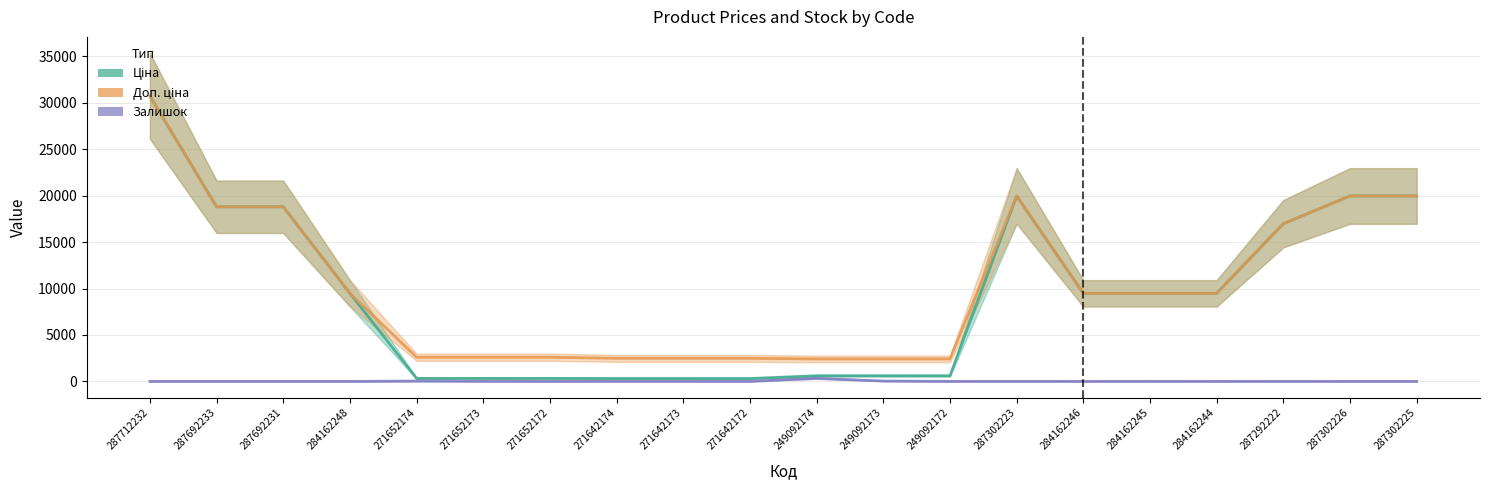

True or false: Доп. ціна and Ціна intersect in this chart.

False